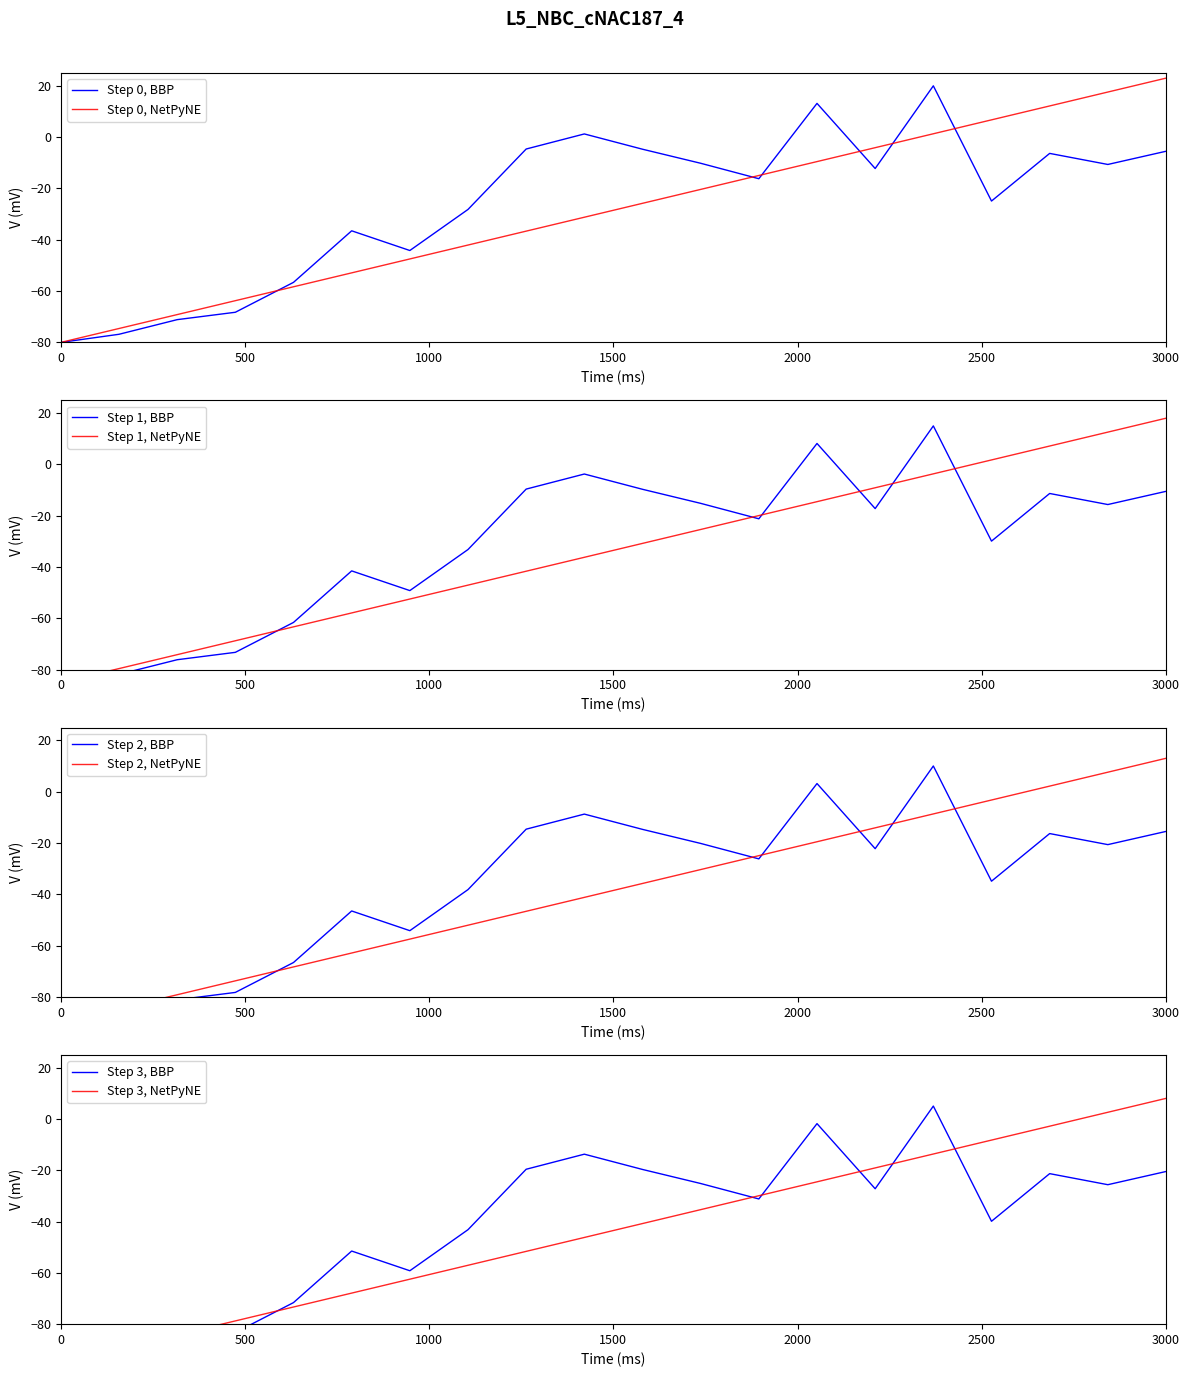

What is the highest value of the Step 0, BBP series?

20.0